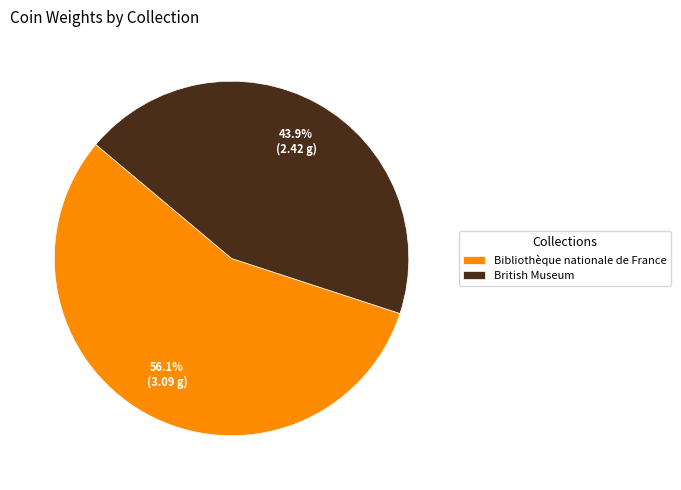

Count the number of slices in the pie.

2